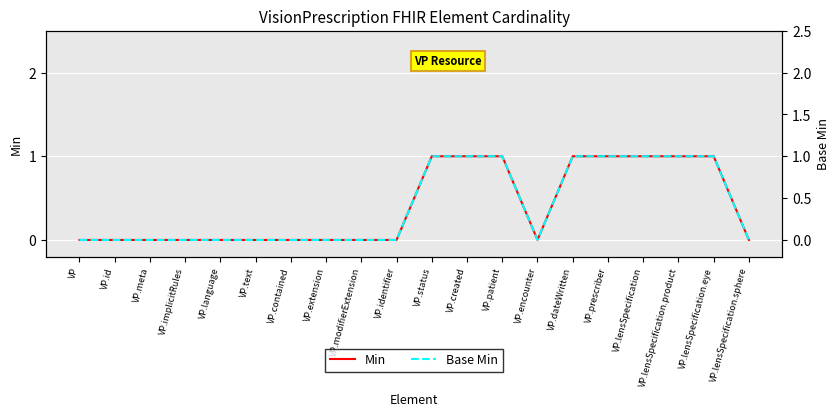

Which series has the largest total across all categories?

Min